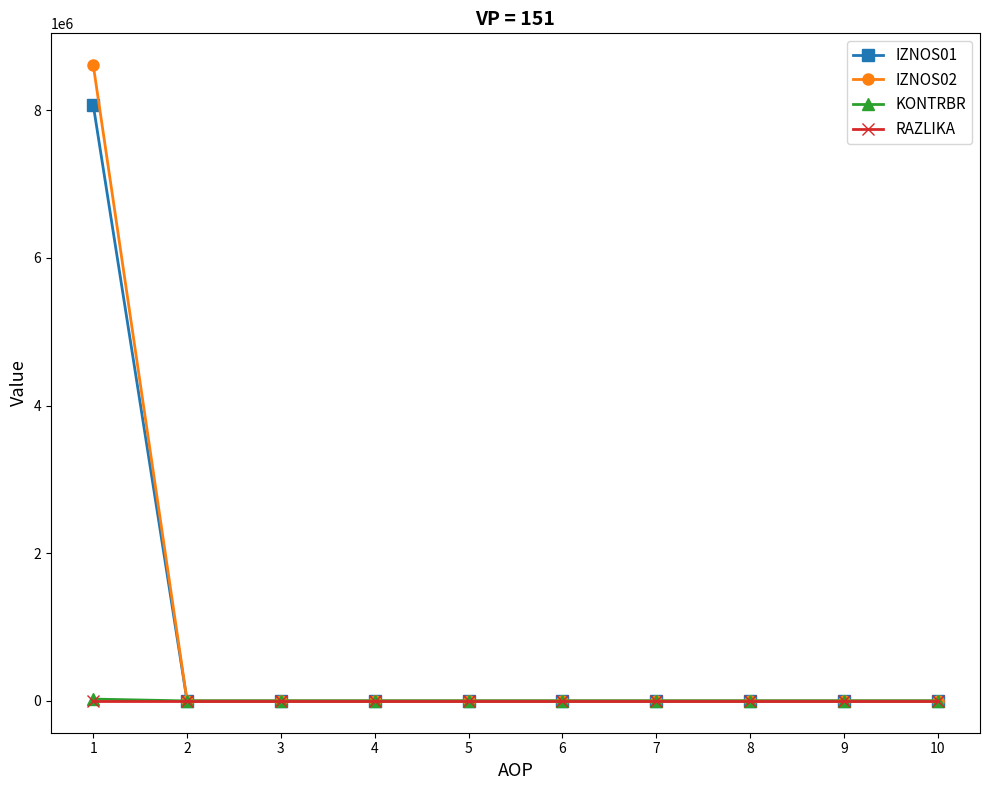

What is the difference between the maximum and second lowest values in the KONTRBR series?

25285.9